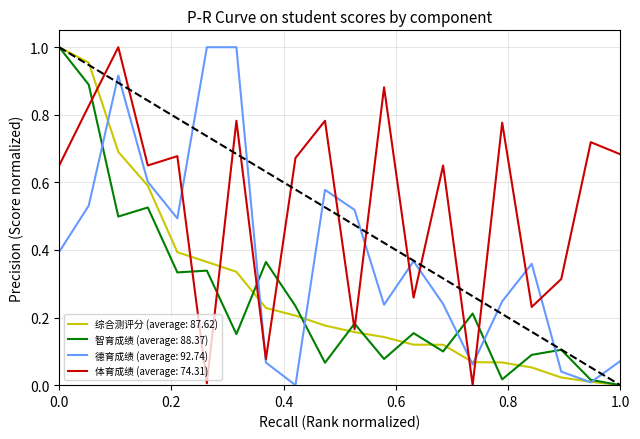

True or false: 智育成绩 (average: 88.37) and 体育成绩 (average: 74.31) intersect in this chart.

True